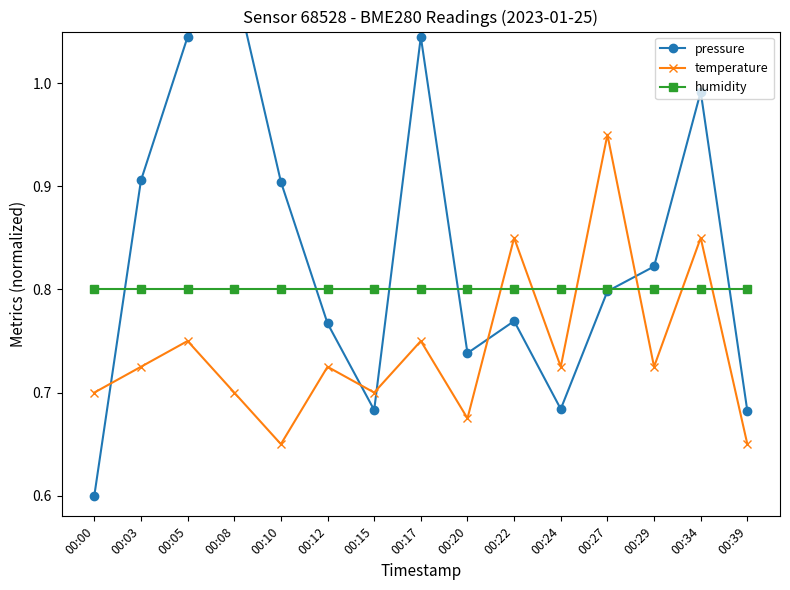

Rank the categories by pressure value from lowest to highest.

00:00, 00:39, 00:15, 00:24, 00:20, 00:12, 00:22, 00:27, 00:29, 00:10, 00:03, 00:34, 00:05, 00:17, 00:08